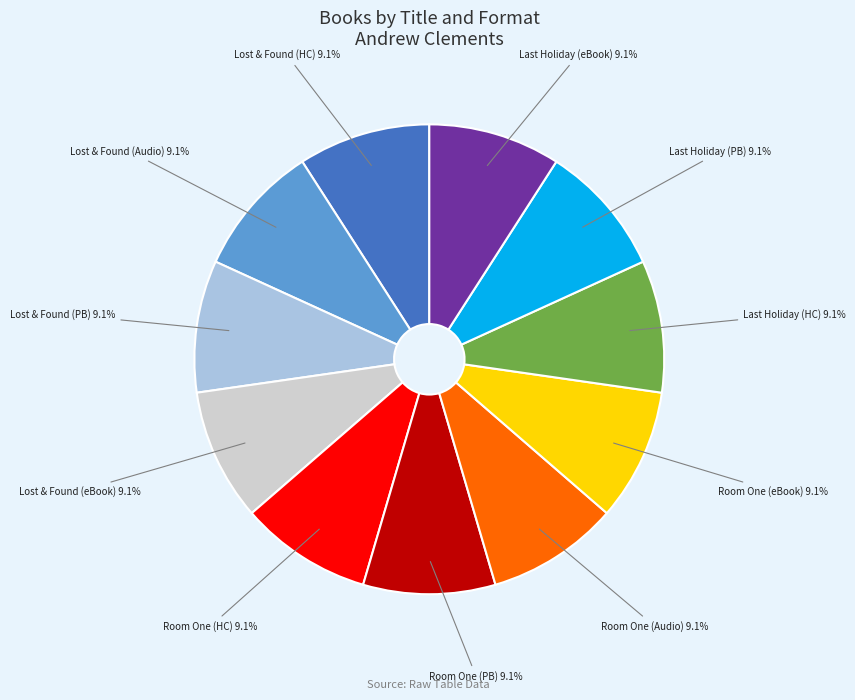

Is there a majority slice in this chart?

No